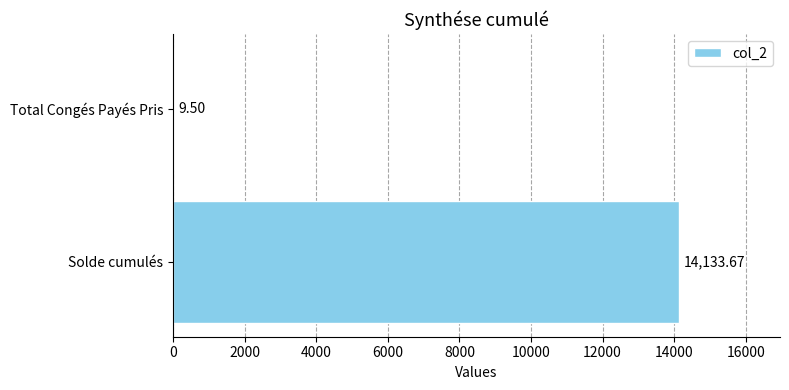

Between Solde cumulés and Total Congés Payés Pris, which is larger?

Solde cumulés